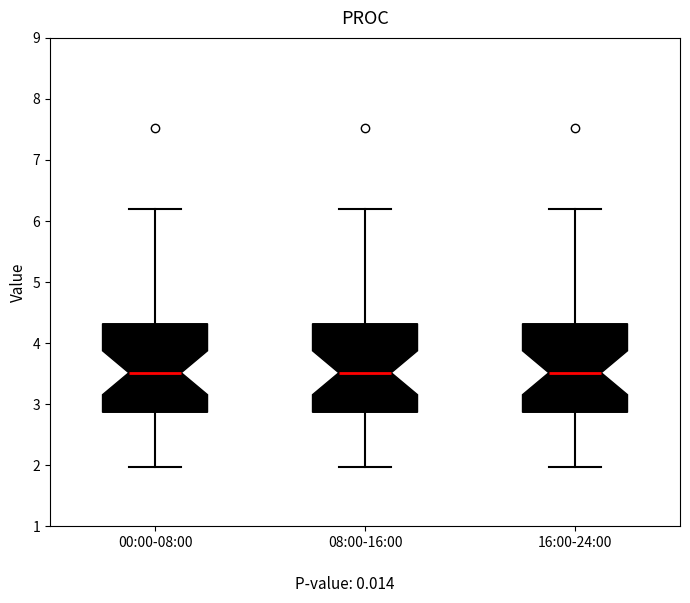

Reading left to right, transcribe this box plot: for each box, give where its median line is, the range the box spans, and where its two whiskers end, as read against the y-axis. The values are not printed on the chart, so give them approximately, as read against the axis.

00:00-08:00: median 3.5, box 2.9 to 4.3, whiskers 2.0 to 6.2
08:00-16:00: median 3.5, box 2.9 to 4.3, whiskers 2.0 to 6.2
16:00-24:00: median 3.5, box 2.9 to 4.3, whiskers 2.0 to 6.2